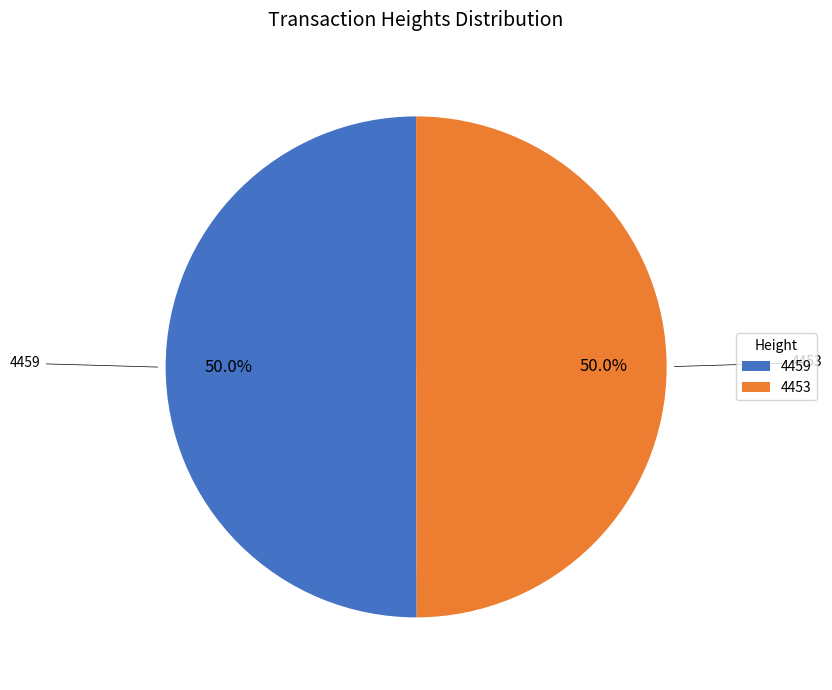

How many slices are in this pie chart?

2